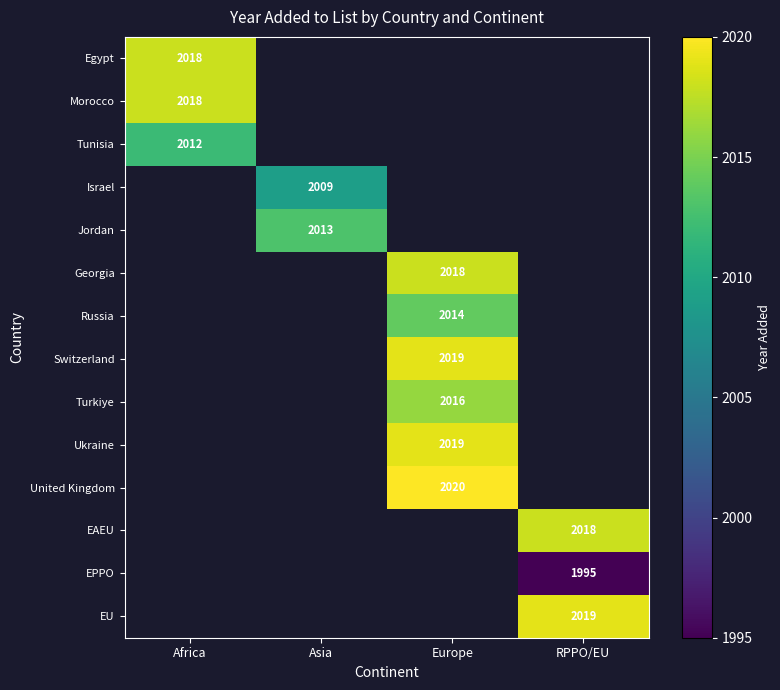

Is it true that Georgia equals 2018 at Europe?

True